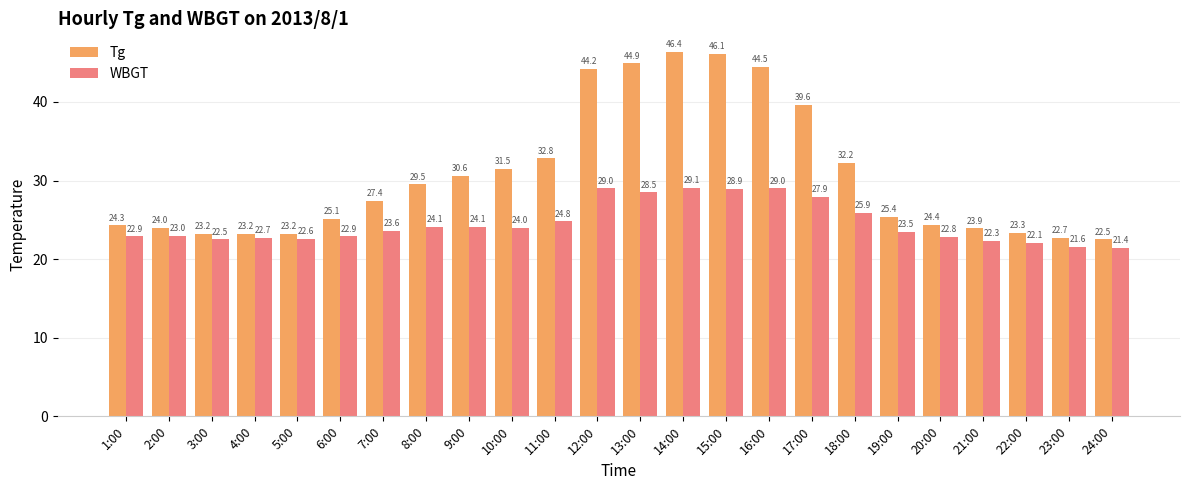

What is the spread (max minus min) of values at 21:00?

1.6